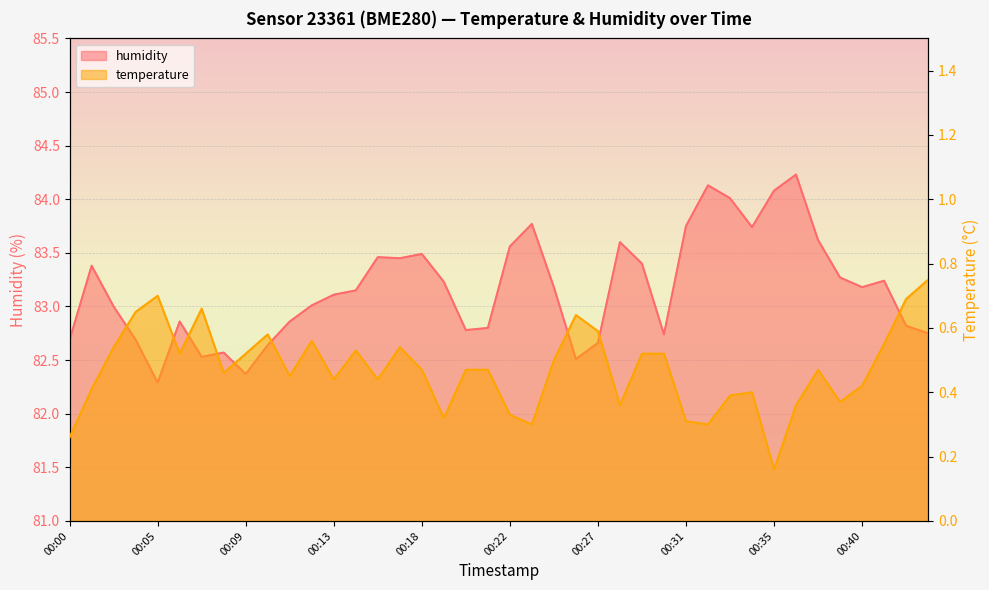

What is the value of the temperature point at the 18th from the left?

0.3